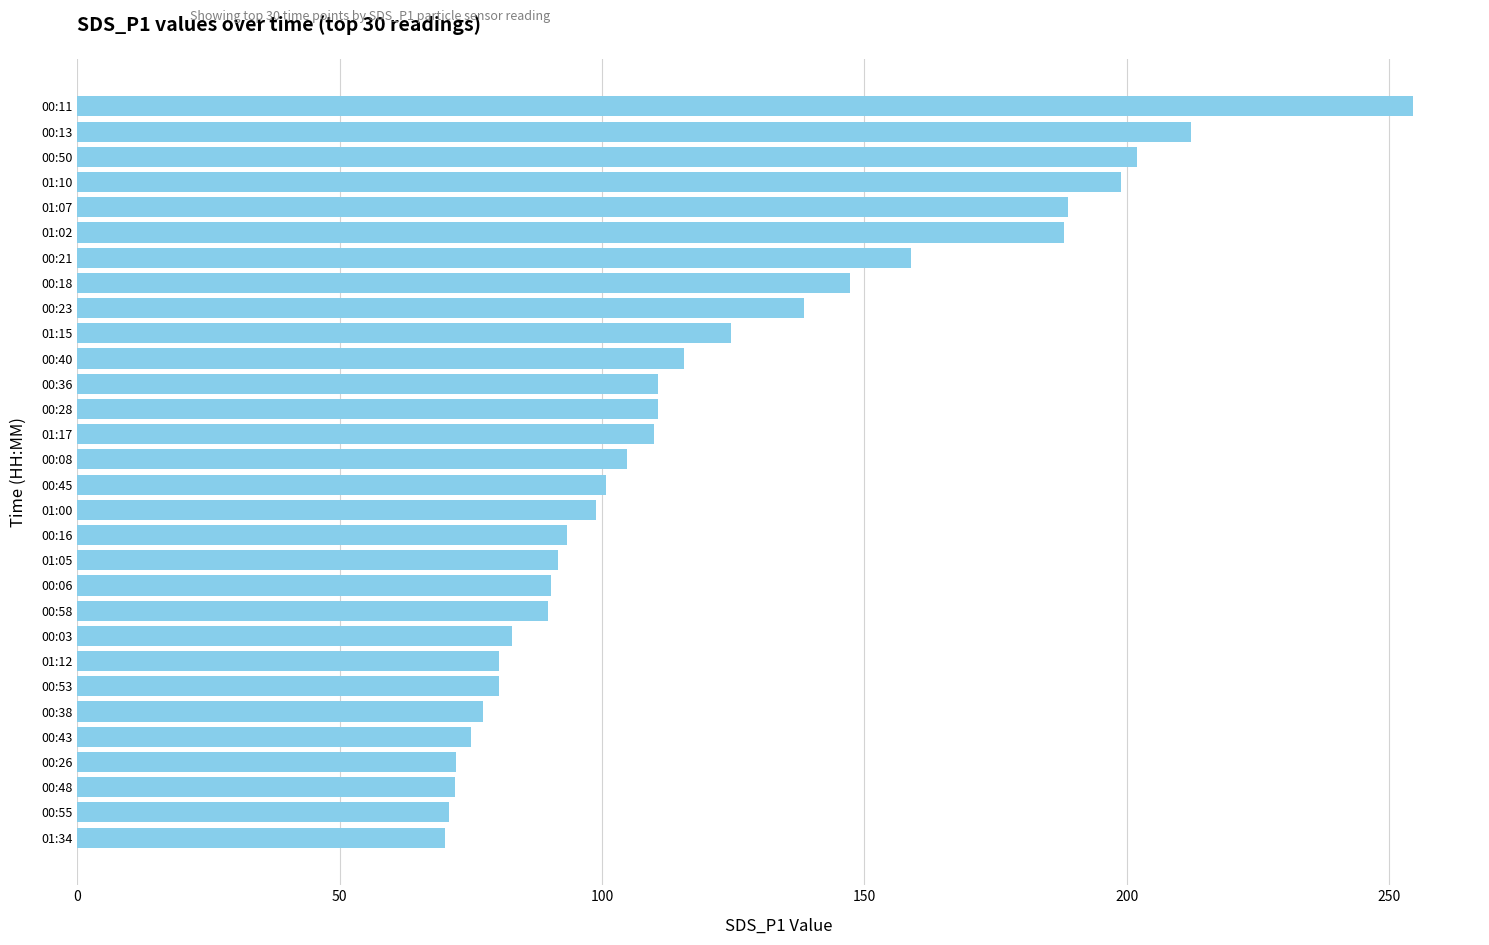

What is the value of the 21st bar from the top?

89.8